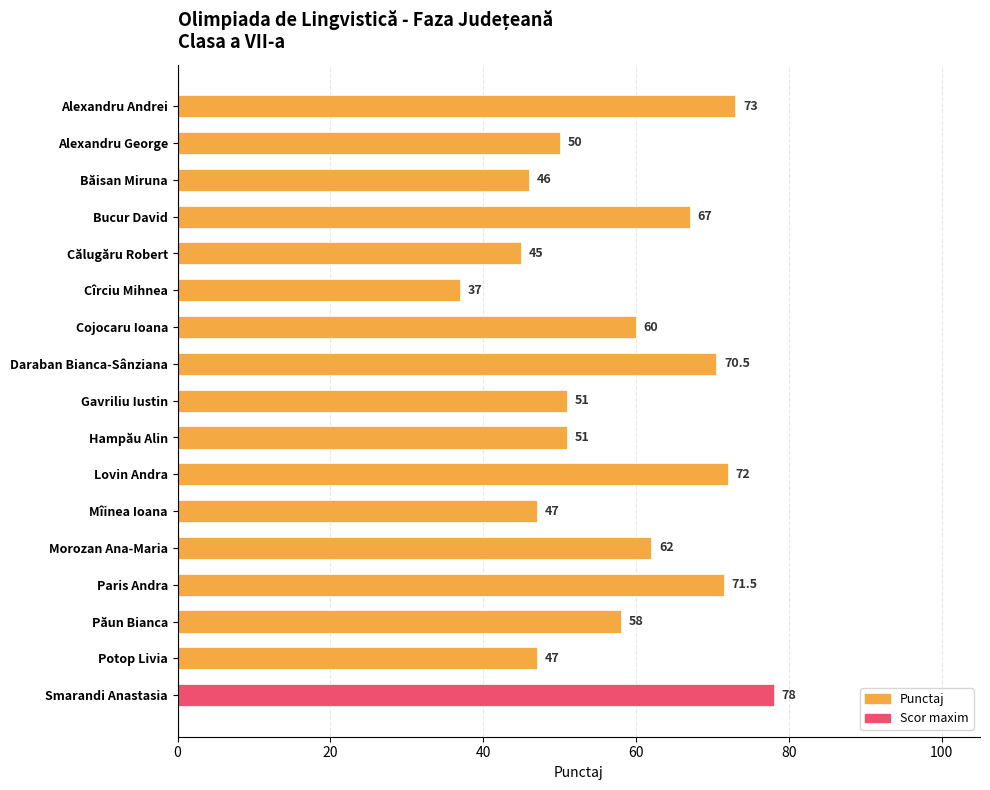

Reading top to bottom, extract all data points from this chart.

73.0	50.0	46.0	67.0	45.0	37.0	60.0	70.5	51.0	51.0	72.0	47.0	62.0	71.5	58.0	47.0	78.0